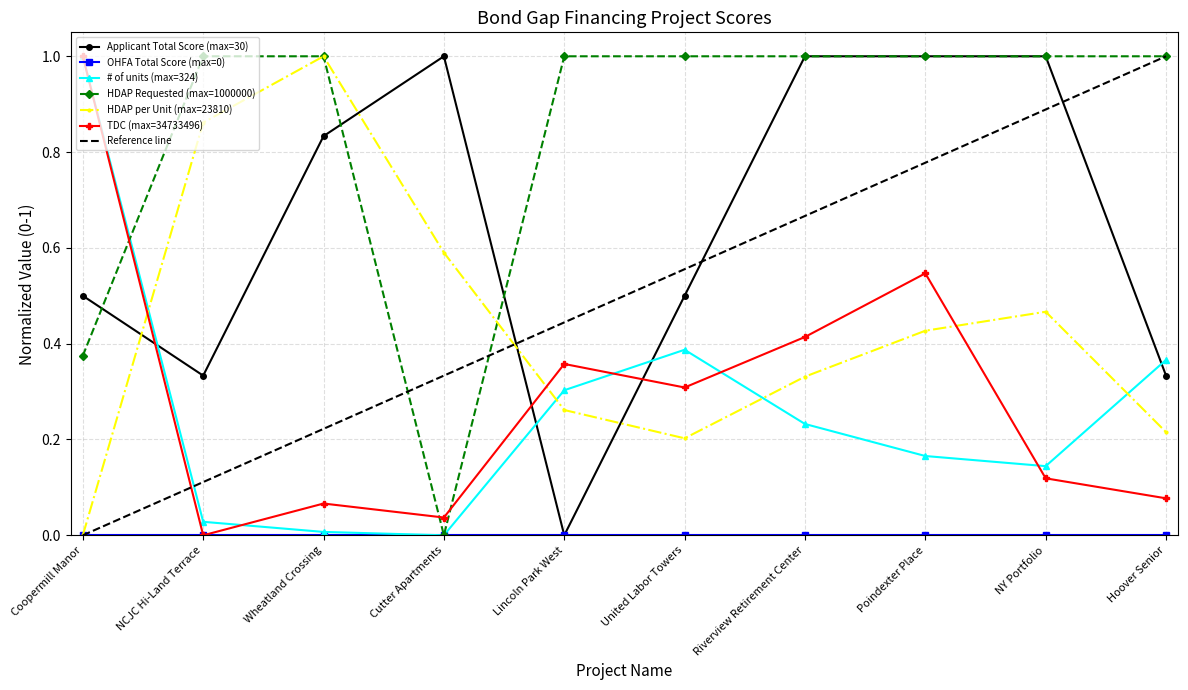

Which series has the largest range (max minus min)?

Applicant Total Score